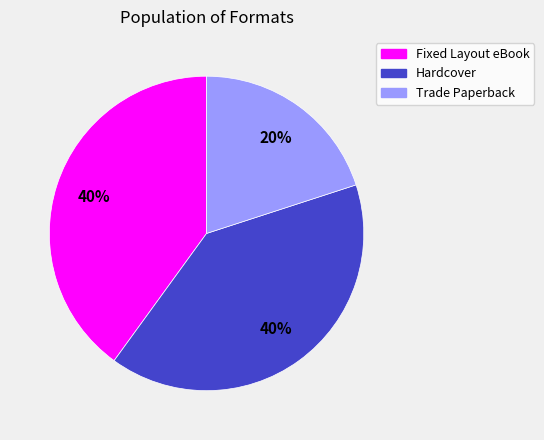

Approximately how many times larger is the value at Trade Paperback compared to Fixed Layout eBook?

0.5